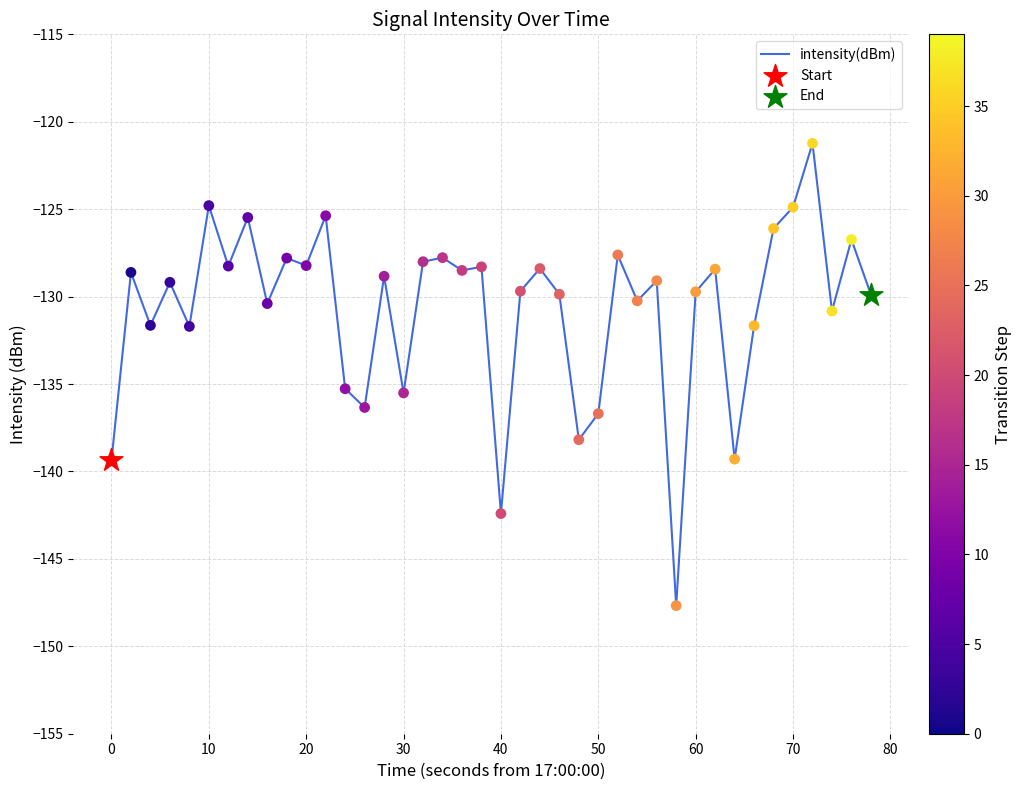

What is the change in value from −10 to 0?

+10.7